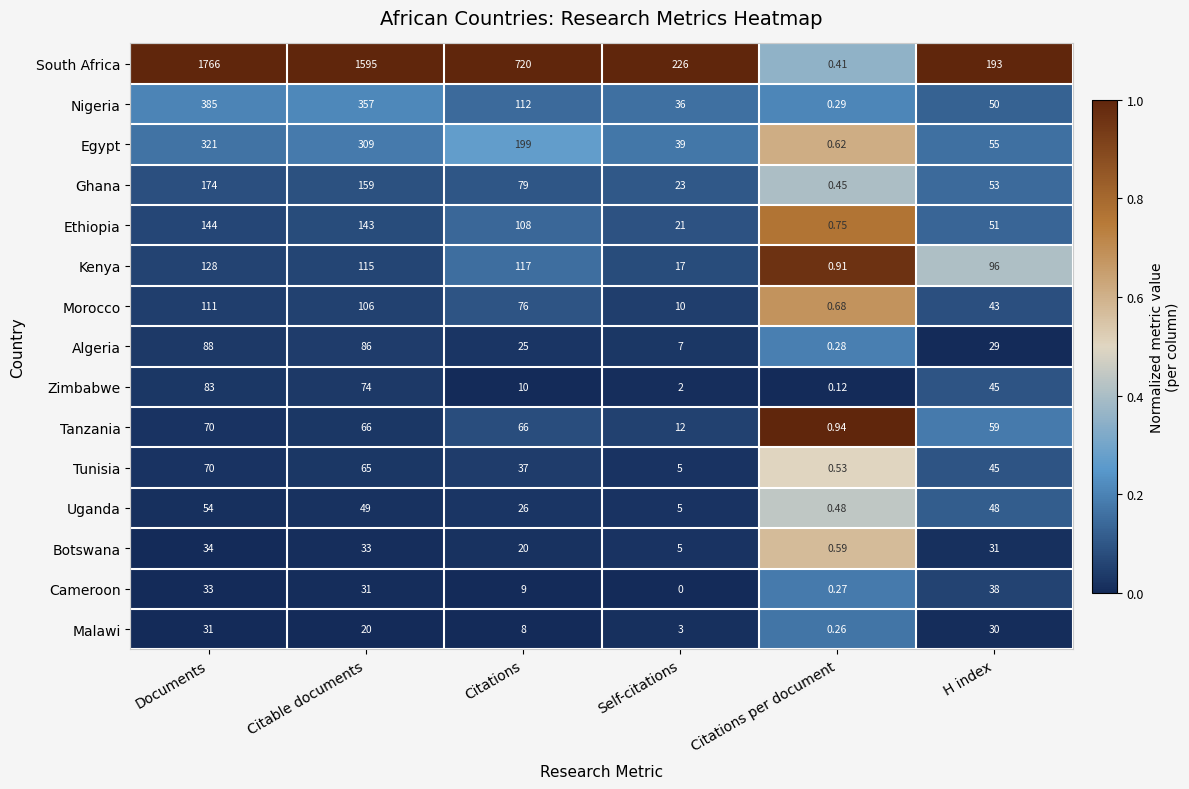

Rank the categories by Cameroon value from lowest to highest.

Self-citations, Citations per document, Citations, Citable documents, Documents, H index